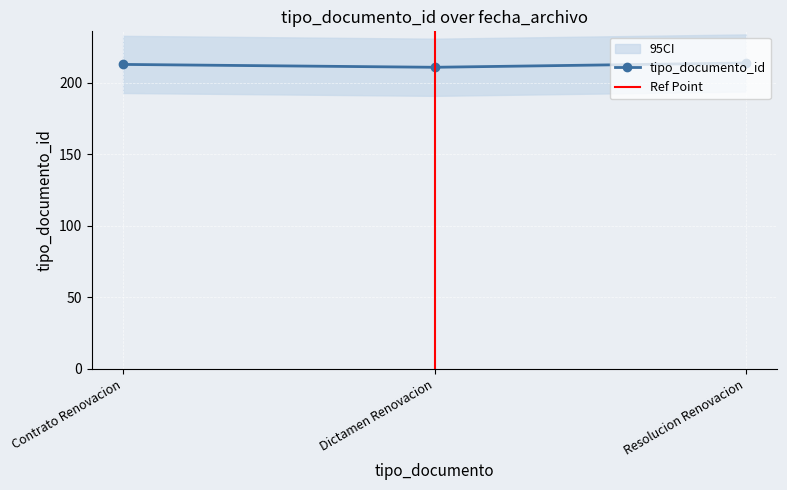

How many lines are shown in the chart?

1